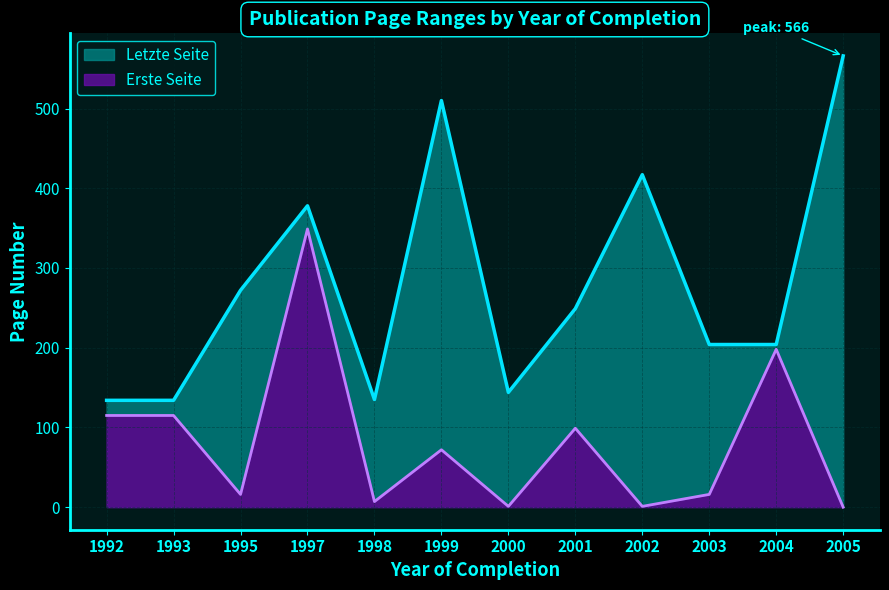

Reading right to left, extract all data points from this chart.

Erste Seite: 2005=0	2004=198	2003=16	2002=1	2001=99	2000=1	1999=72	1998=7	1997=349	1995=16	1993=115	1992=115
Letzte Seite: 2005=566	2004=204	2003=204	2002=417	2001=249	2000=144	1999=510	1998=135	1997=378	1995=272	1993=134	1992=134